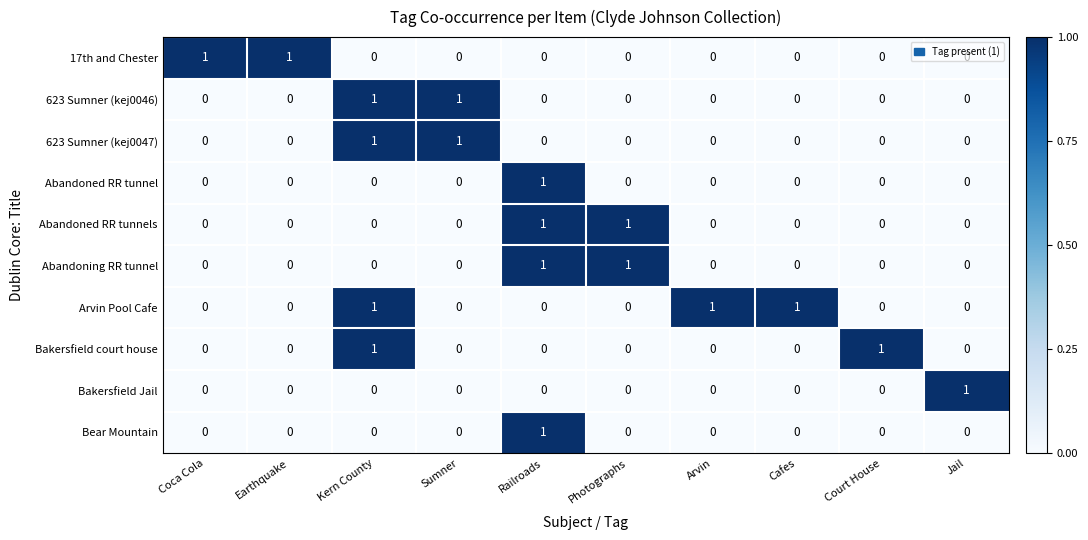

Count the Abandoned RR tunnel values in the range 0 to 1.

10